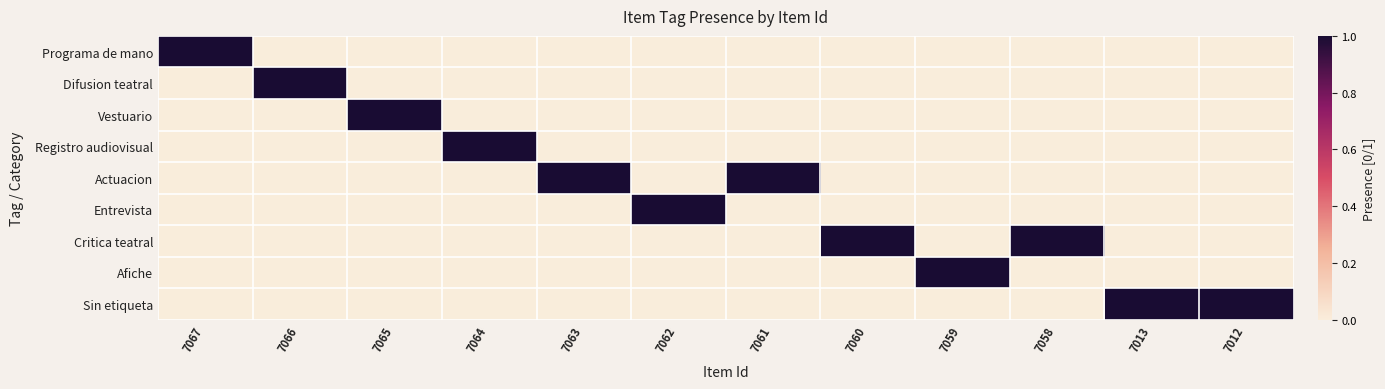

How many categories are shown in the chart?

12